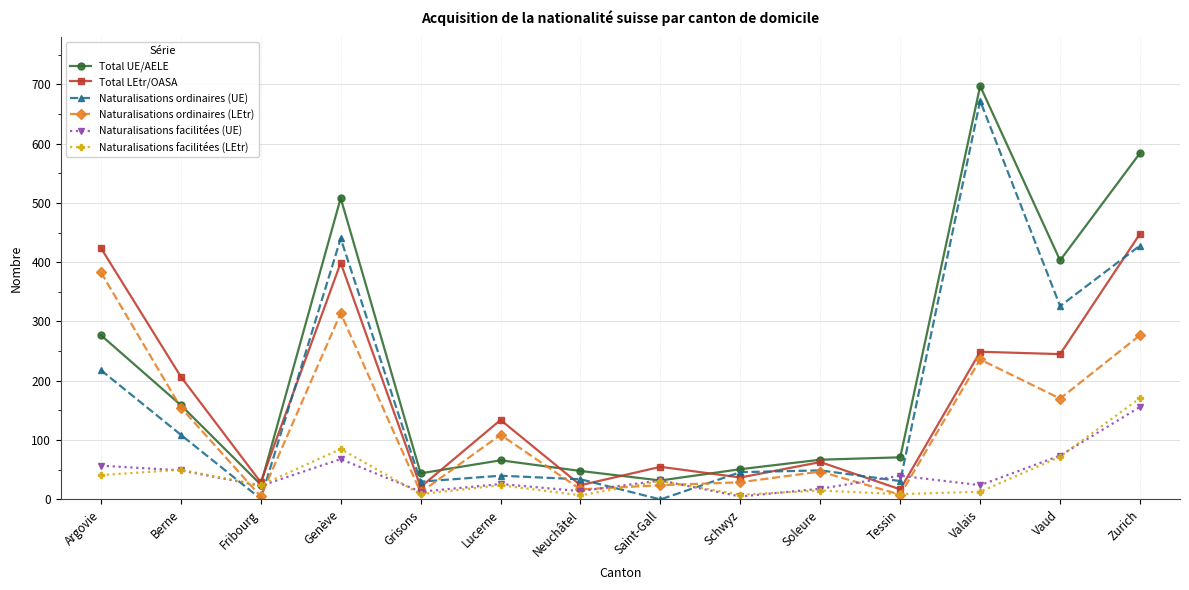

What is the sum of all Naturalisations facilitées (UE) values?

599